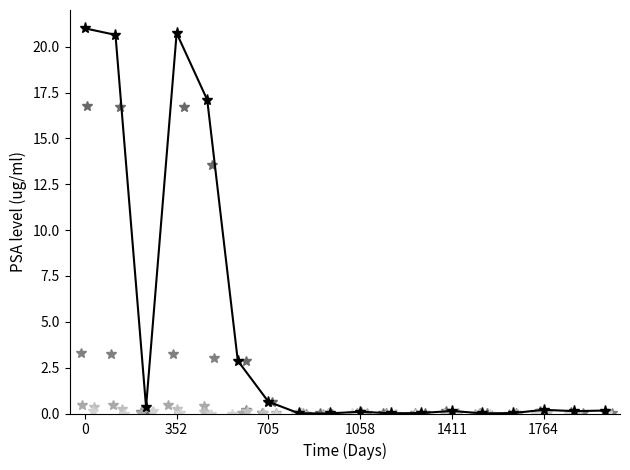

The value of Kurzaufenthalter > 4 < 12 Monate at 15 is 0.3. True or false?

False